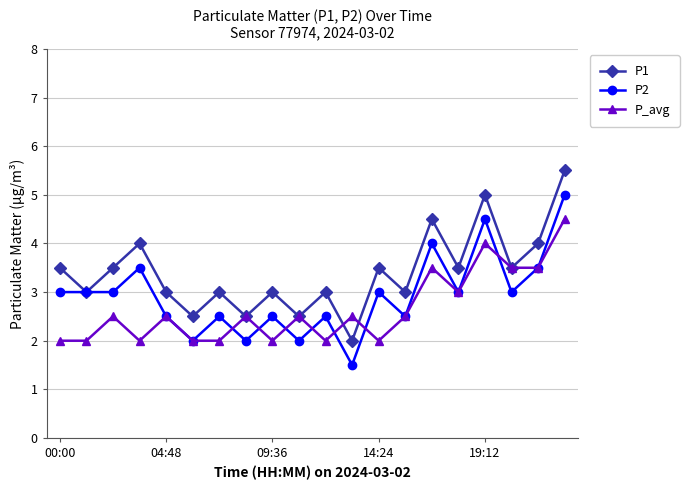

In P1, how many points are higher than both neighbors (excluding endpoints)?

7